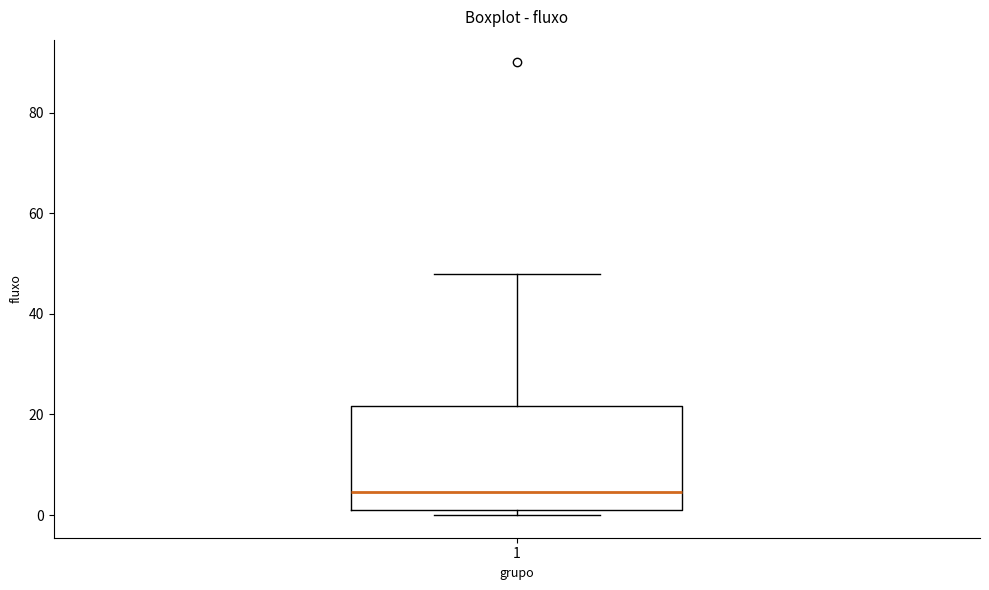

Read this box plot against the y-axis: the position of the median line, the range covered by the box, and the ends of both whiskers. The values are not printed on the chart, so give them approximately, as read against the axis.

median 4, box 2 to 22, whiskers 0 to 48